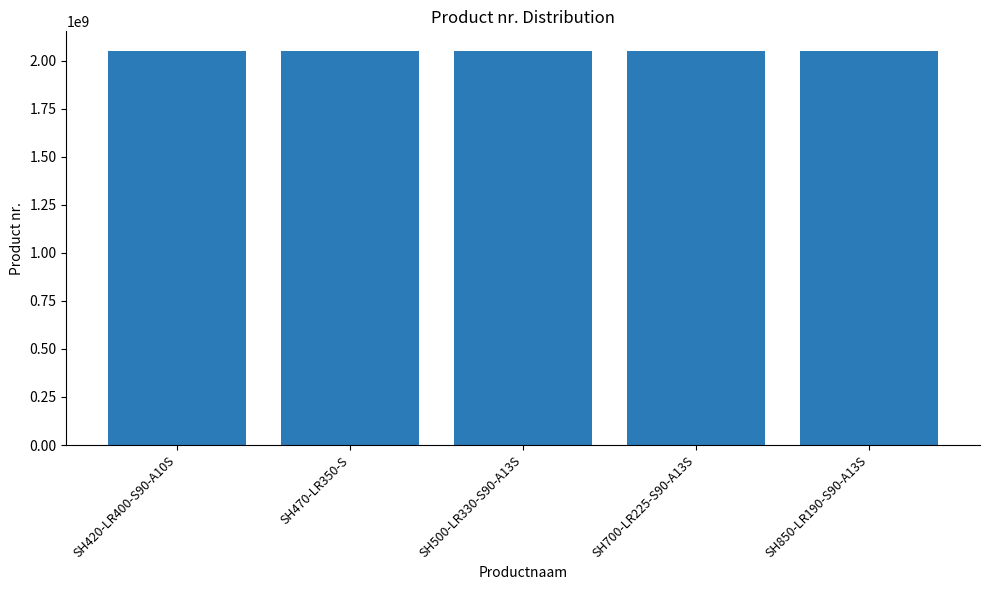

Count the number of categories in the chart.

5